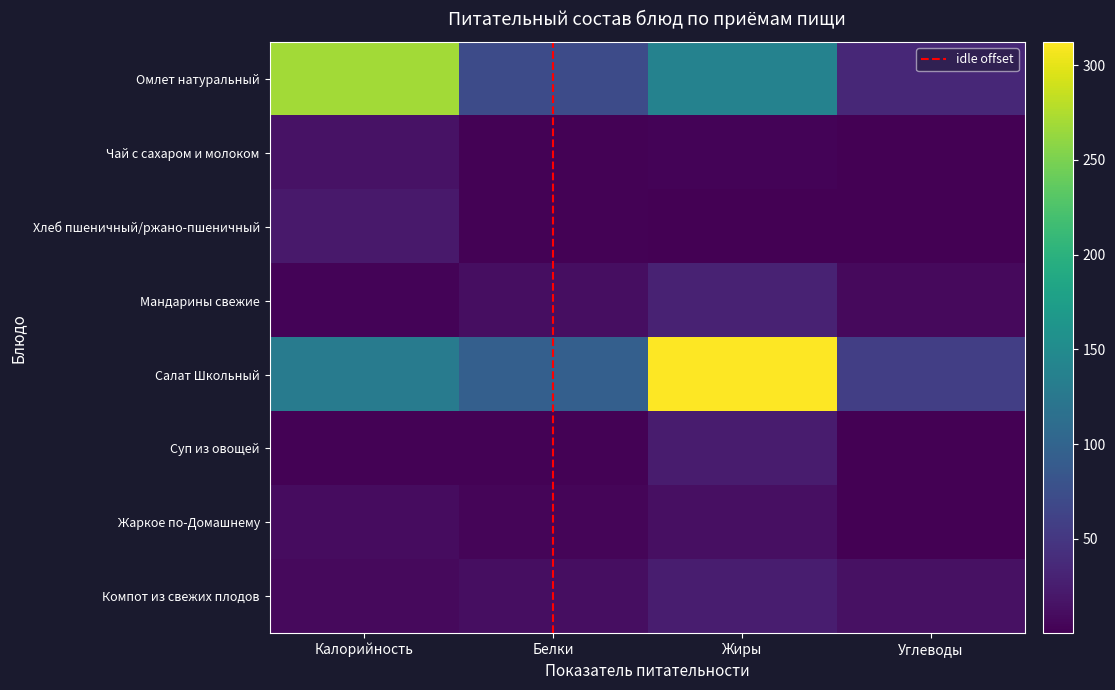

What is the difference between the second highest and minimum values in the Компот из свежих плодов series?

5.7